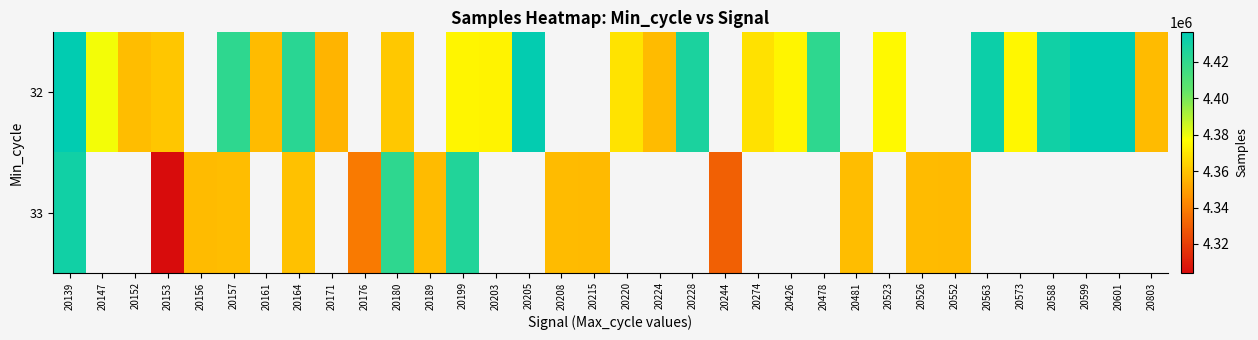

Which category has the highest value in the 32 series?

20601